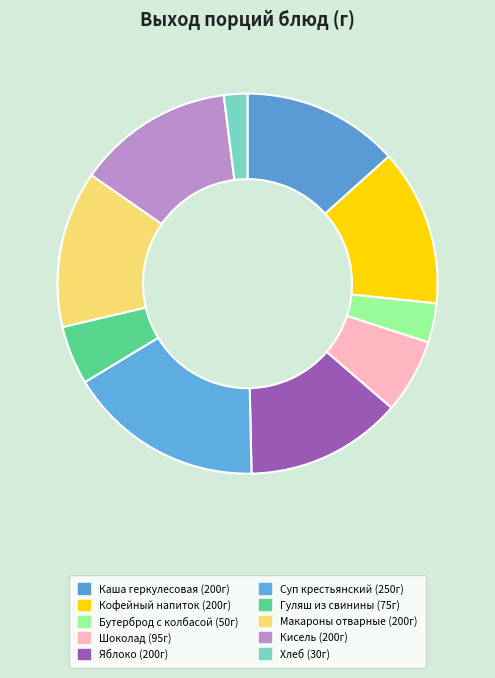

What is the largest slice in the pie chart?

Суп крестьянский